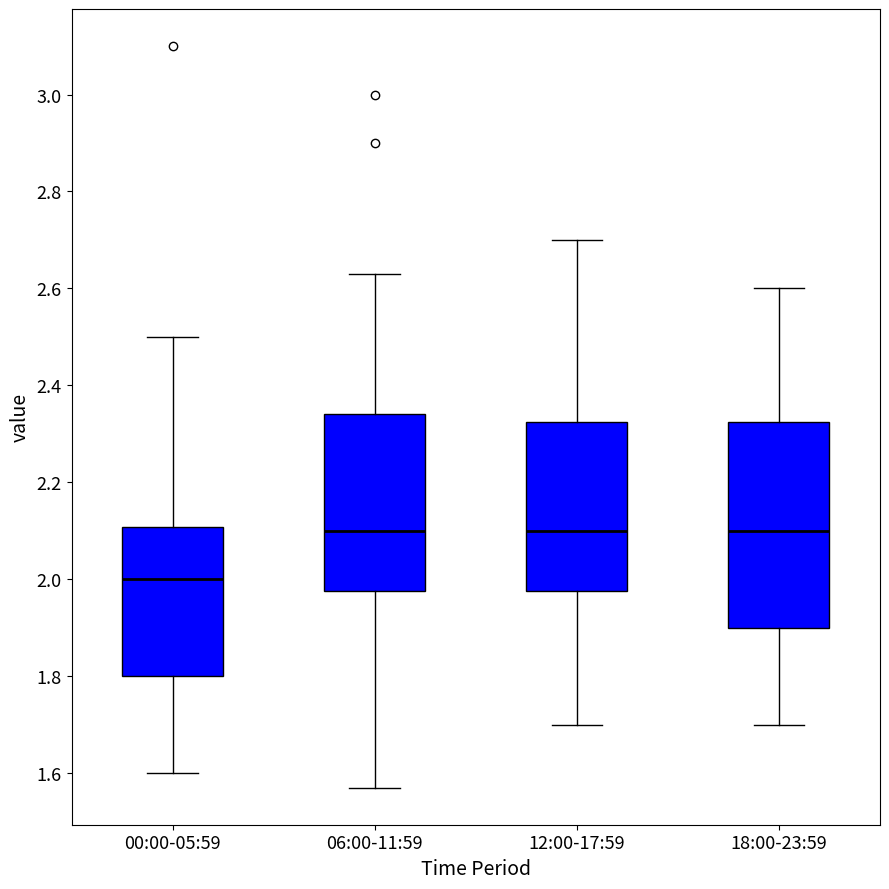

Reading left to right, transcribe this box plot: for each box, give where its median line is, the range the box spans, and where its two whiskers end, as read against the y-axis. The values are not printed on the chart, so give them approximately, as read against the axis.

00:00-05:59: median 2.00, box 1.80 to 2.10, whiskers 1.60 to 2.50
06:00-11:59: median 2.10, box 1.98 to 2.34, whiskers 1.58 to 2.64
12:00-17:59: median 2.10, box 1.98 to 2.32, whiskers 1.70 to 2.70
18:00-23:59: median 2.10, box 1.90 to 2.32, whiskers 1.70 to 2.60